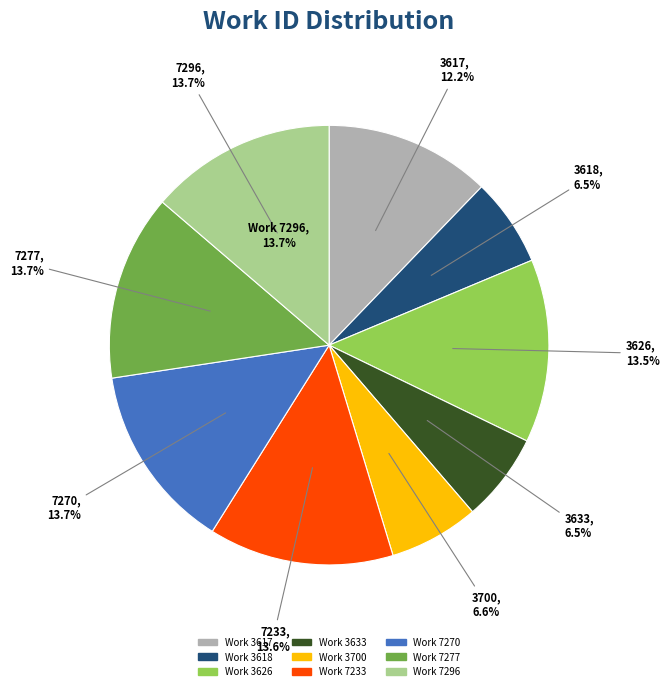

Which category has the biggest portion of the pie?

7296